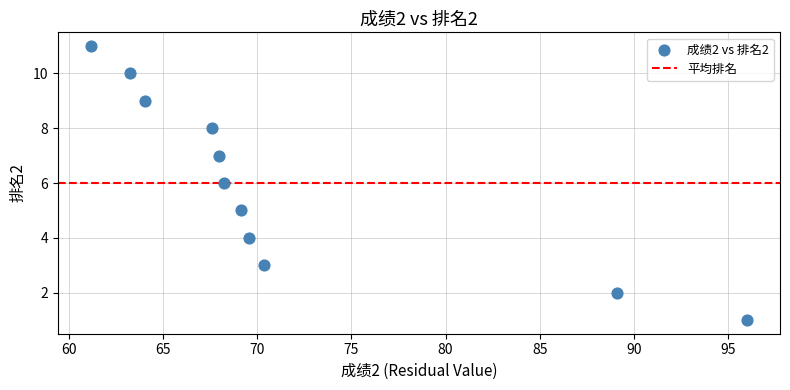

What is the average Y value?

6